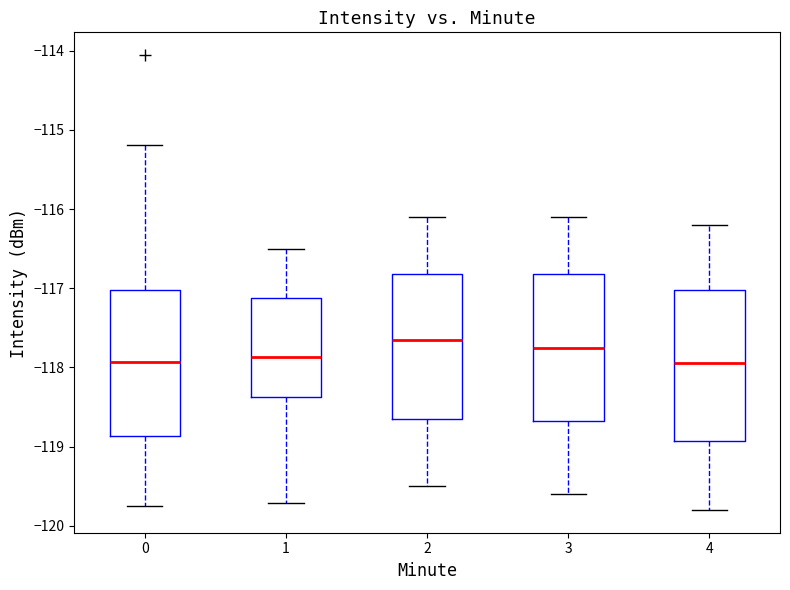

Reading left to right, transcribe this box plot: for each box, give where its median line is, the range the box spans, and where its two whiskers end, as read against the y-axis. The values are not printed on the chart, so give them approximately, as read against the axis.

0: median -117.9, box -118.9 to -117.0, whiskers -119.8 to -115.2
1: median -117.9, box -118.4 to -117.1, whiskers -119.7 to -116.5
2: median -117.6, box -118.6 to -116.8, whiskers -119.5 to -116.1
3: median -117.7, box -118.7 to -116.8, whiskers -119.6 to -116.1
4: median -117.9, box -118.9 to -117.0, whiskers -119.8 to -116.2